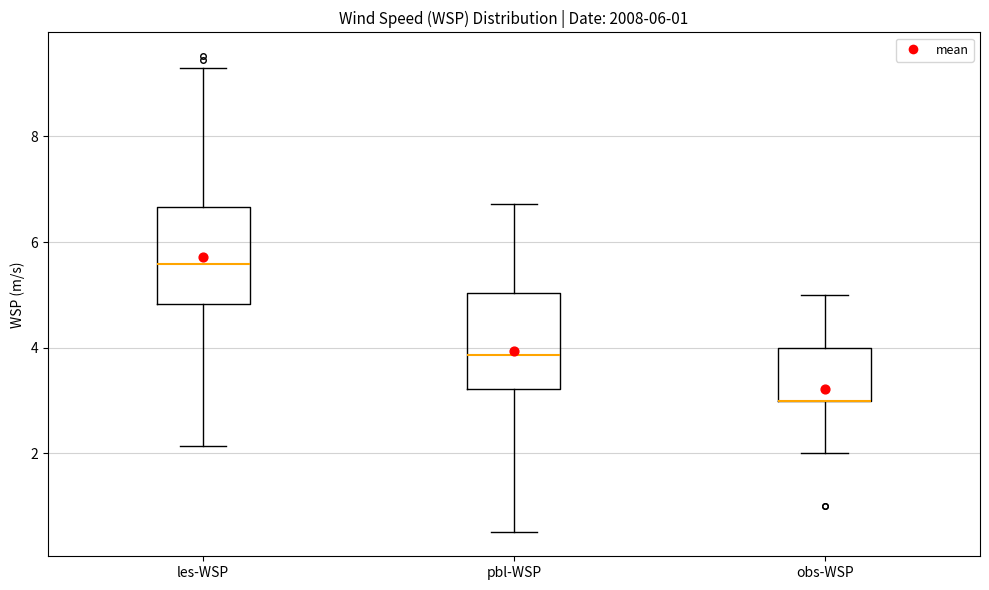

Reading left to right, read every box against the y-axis: the position of its median line, the range the box covers, and the ends of its whiskers. The values are not printed on the chart, so give them approximately, as read against the axis.

les-WSP: median 5.6, box 4.8 to 6.6, whiskers 2.2 to 9.2
pbl-WSP: median 3.8, box 3.2 to 5.0, whiskers 0.6 to 6.8
obs-WSP: median 3.0 (drawn on the box's lower edge), box 3.0 to 4.0, whiskers 2.0 to 5.0